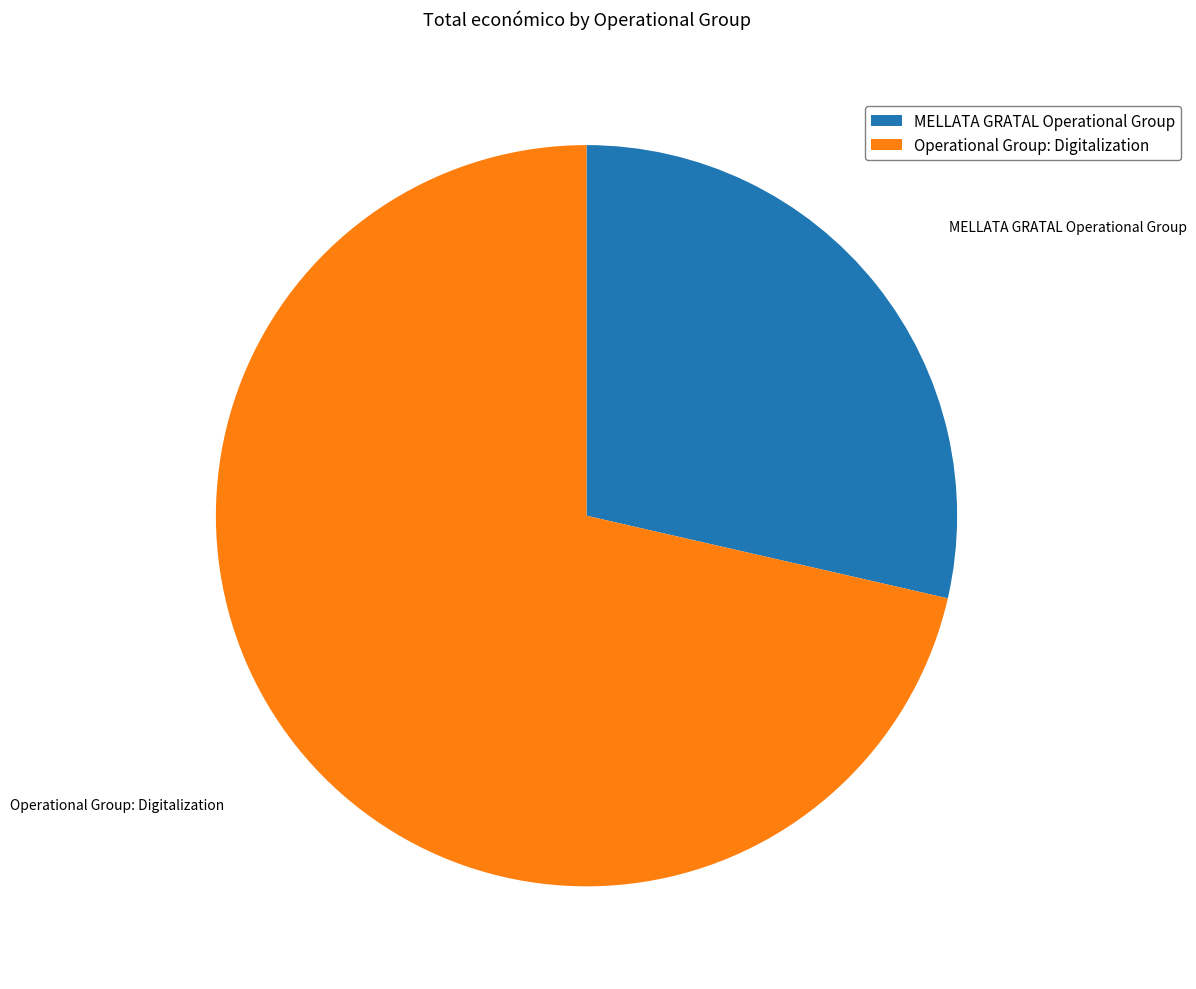

Approximately how many times larger is the value at MELLATA GRATAL Operational Group compared to Operational Group: Digitalization?

0.4